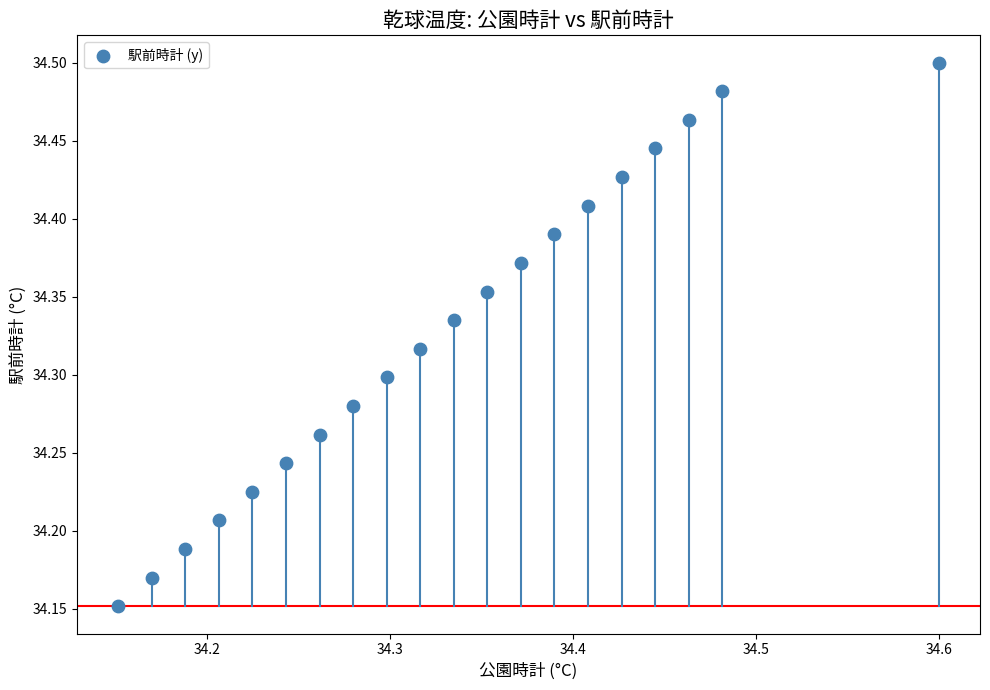

What is the range of Y values (max minus min)?

0.3